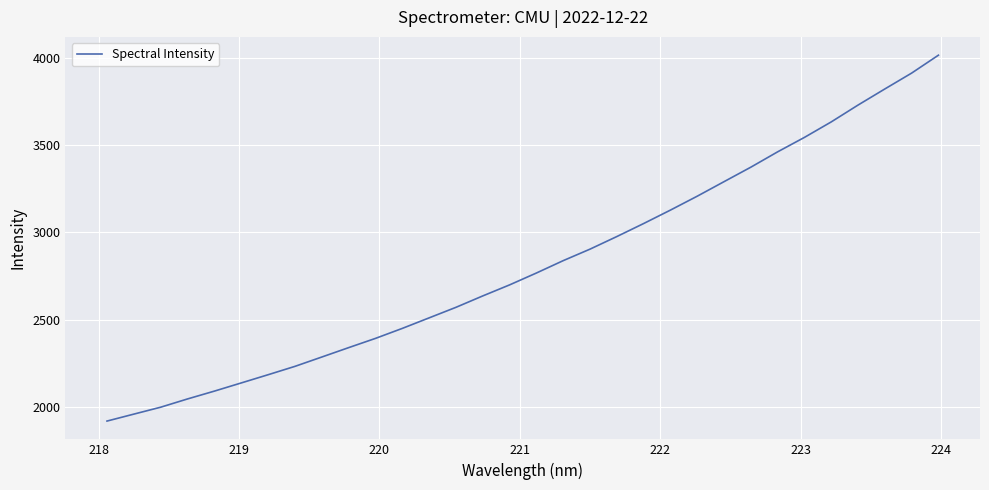

What is the difference between the maximum and minimum values?

2100.3